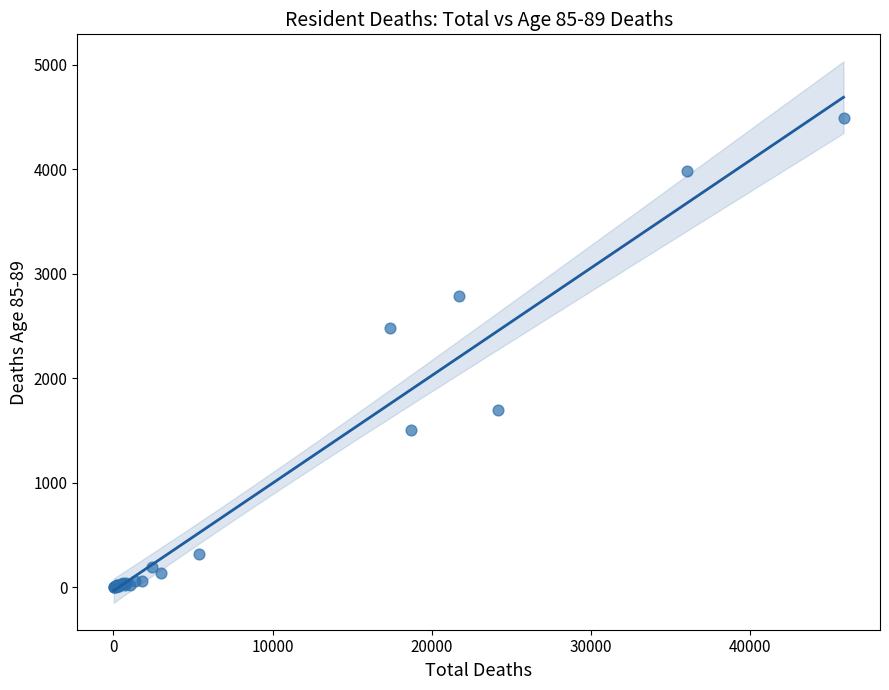

What Y value in the scatter plot is closest to 2245?

2477